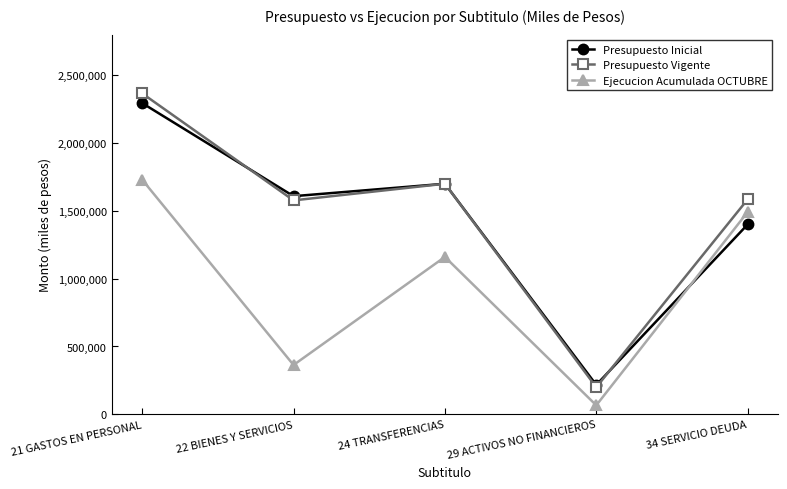

Where do Ejecucion Acumulada OCTUBRE and Presupuesto Inicial first cross each other?

29 ACTIVOS NO FINANCIEROS and 34 SERVICIO DEUDA